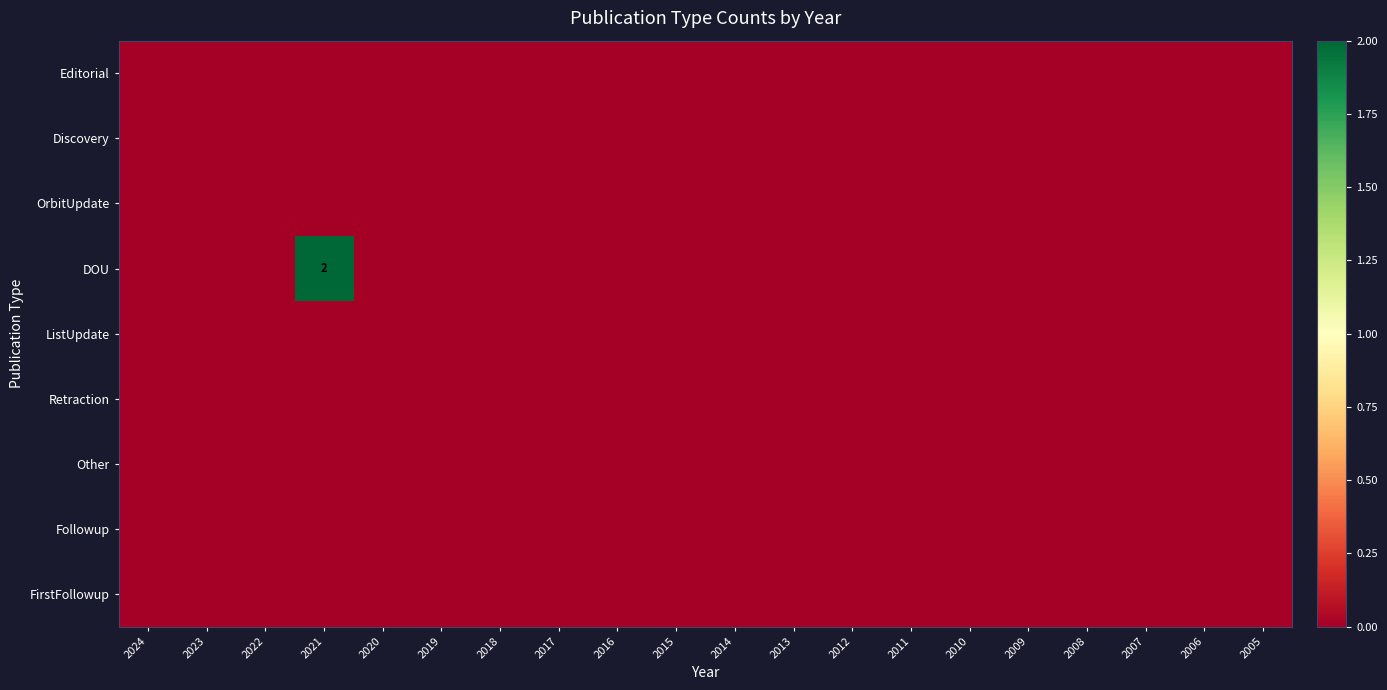

Rank the series at 2018 from lowest to highest value.

Editorial, Discovery, OrbitUpdate, DOU, ListUpdate, Retraction, Other, Followup, FirstFollowup